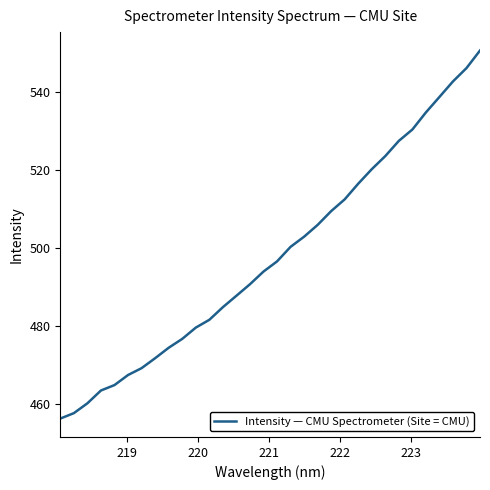

What is the greatest value displayed?

550.6